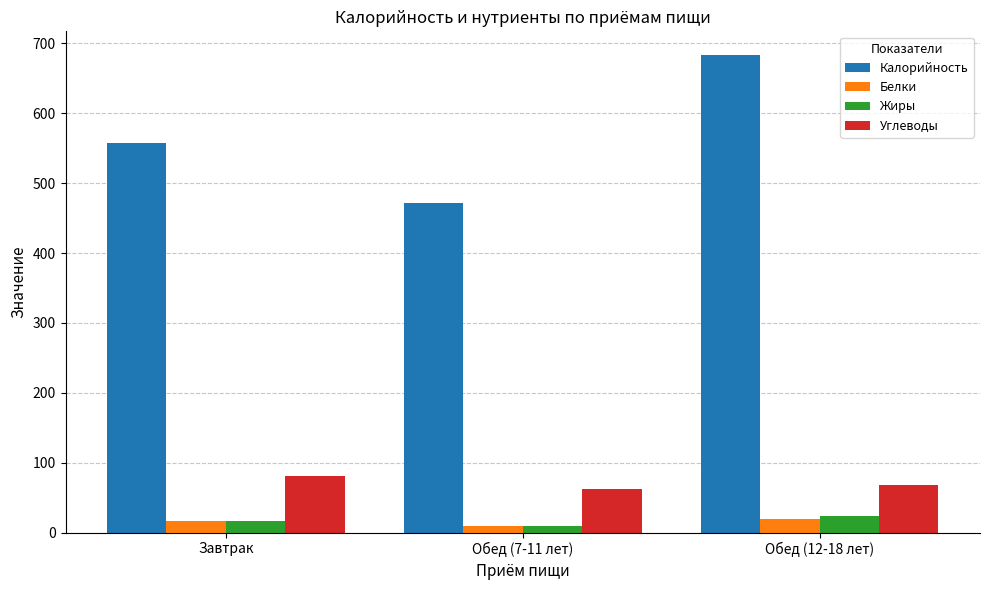

What is the smallest value displayed?

10